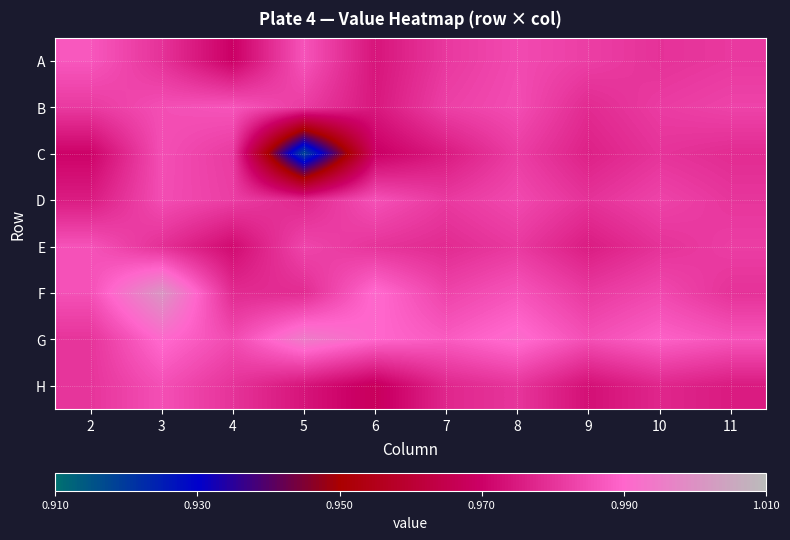

List the series in order of their peak value, lowest first.

C, H, D, E, B, A, G, F